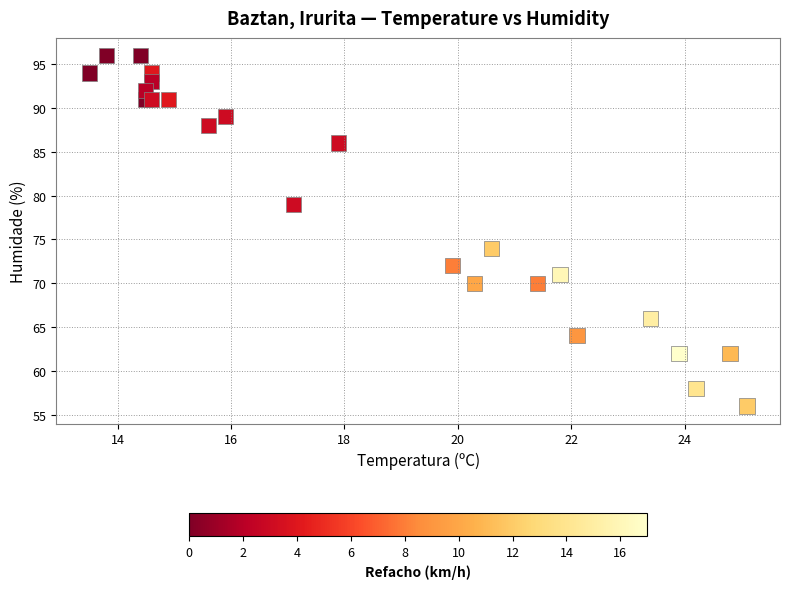

What Y value in the scatter plot is closest to 76?

74